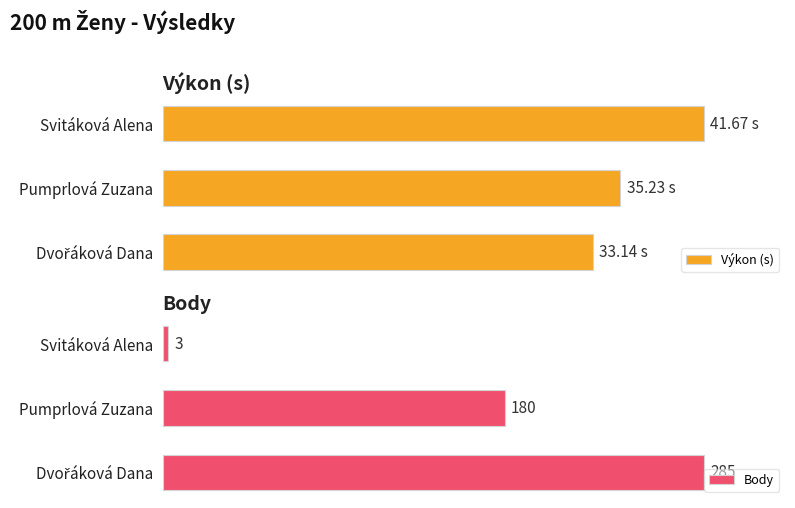

At which label is Body closest to 144?

Pumprlová Zuzana